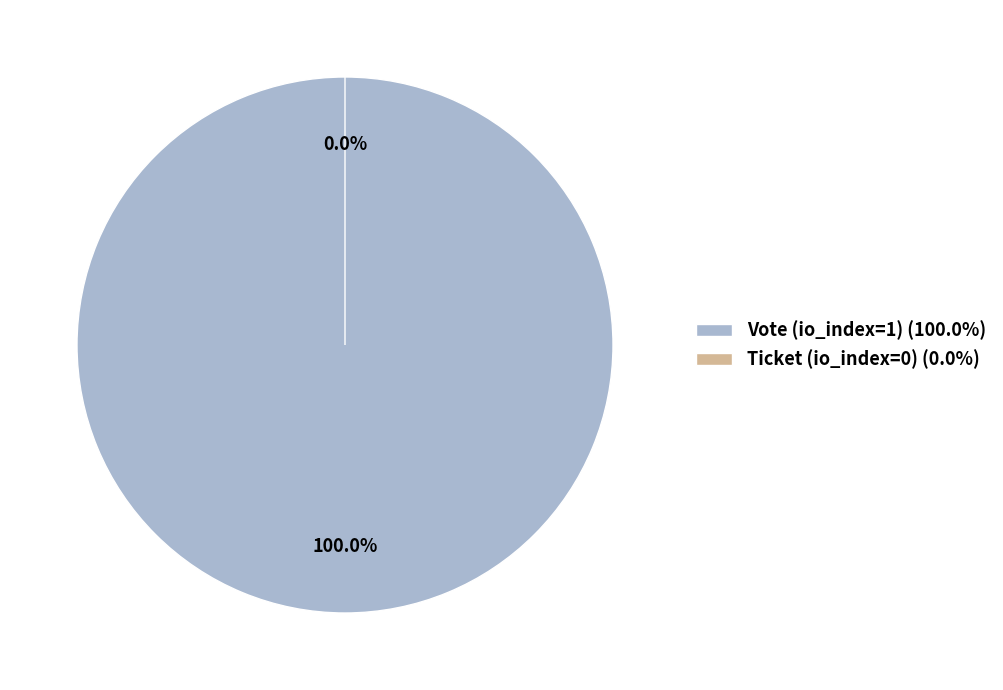

The Ticket (io_index=0) slice represents 0% of the pie. True or false?

True